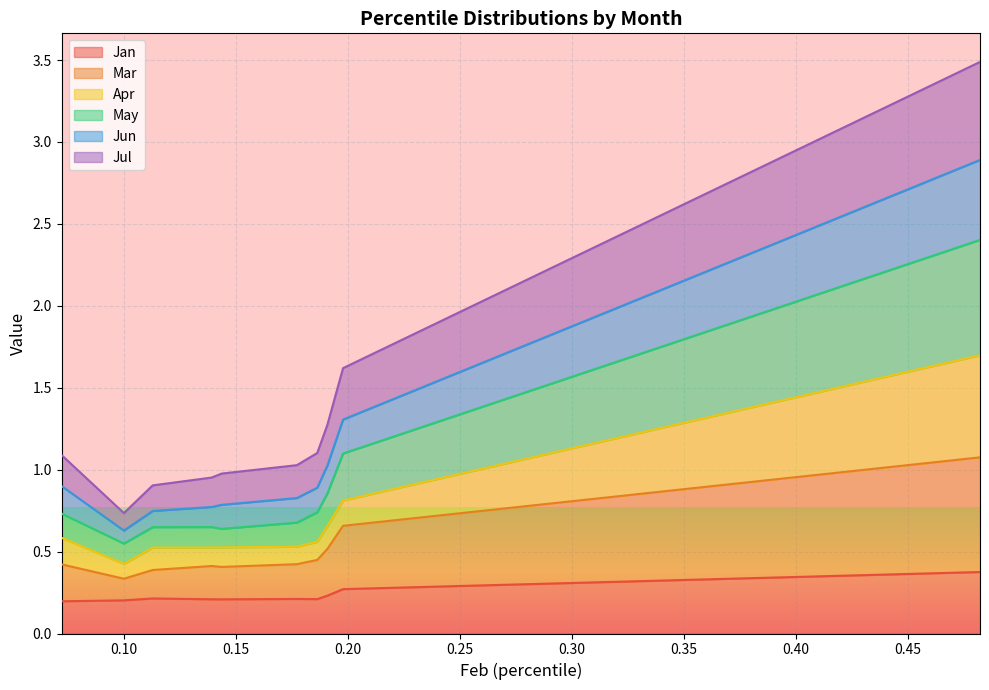

True or false: Mar and May cross at least once.

False